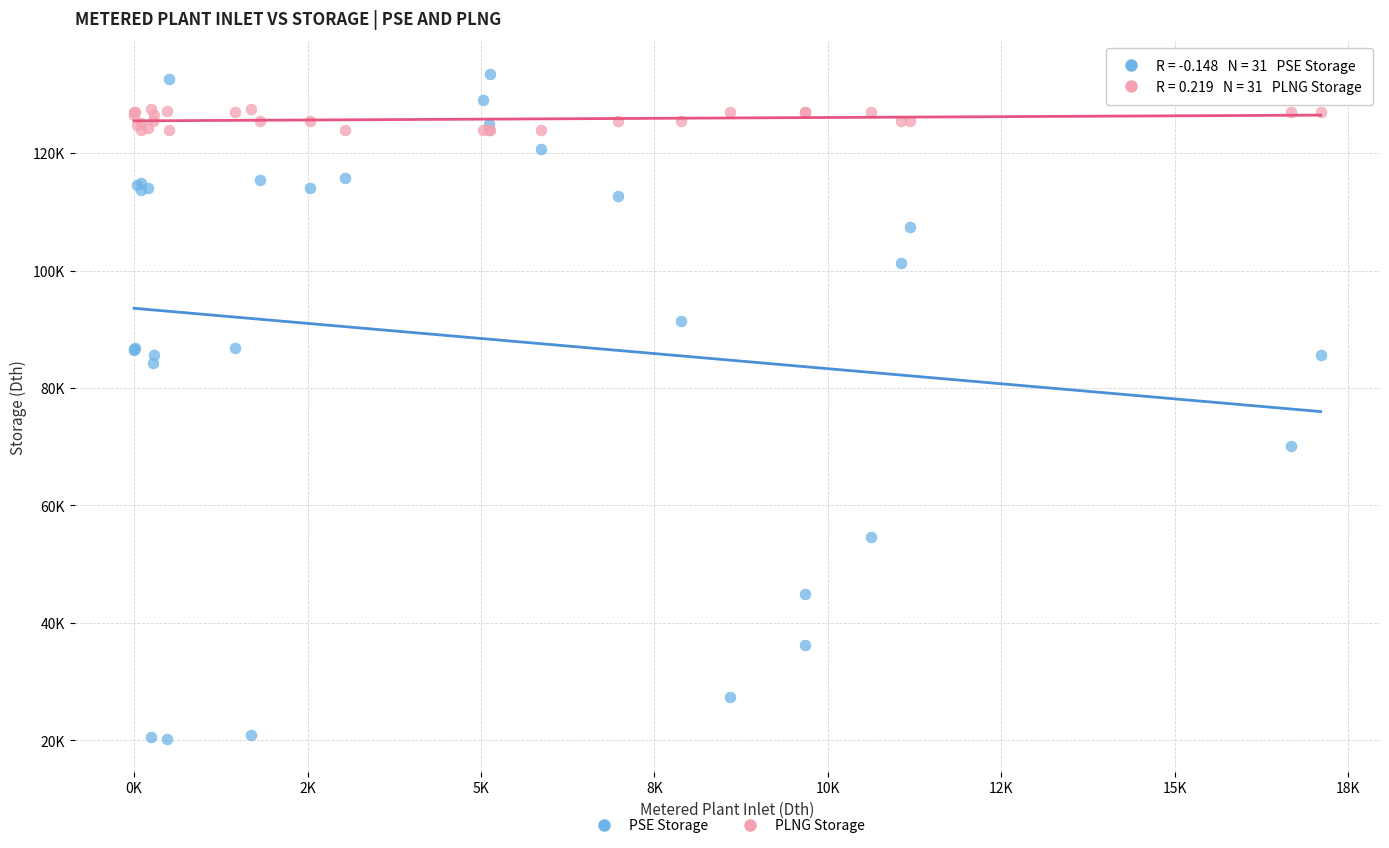

What are all the series names shown in the legend?

PSE Storage, PLNG Storage